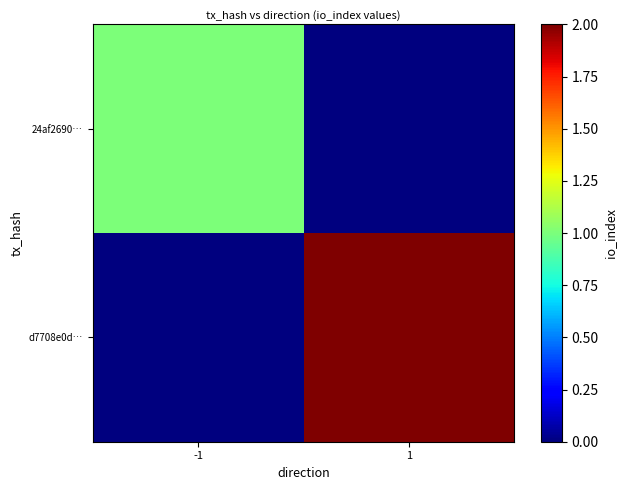

Which series has the largest total across all categories?

d7708e0d…